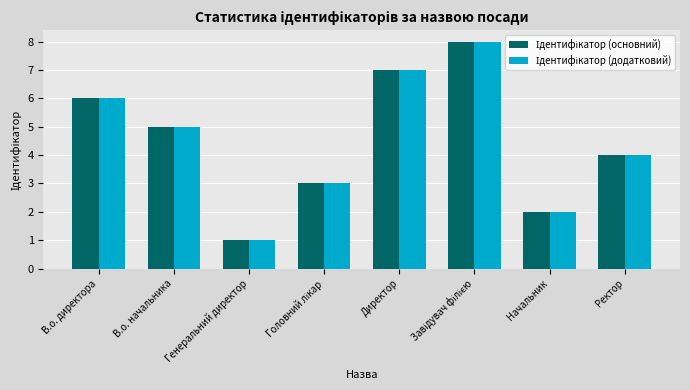

What is the maximum value shown in the chart?

8